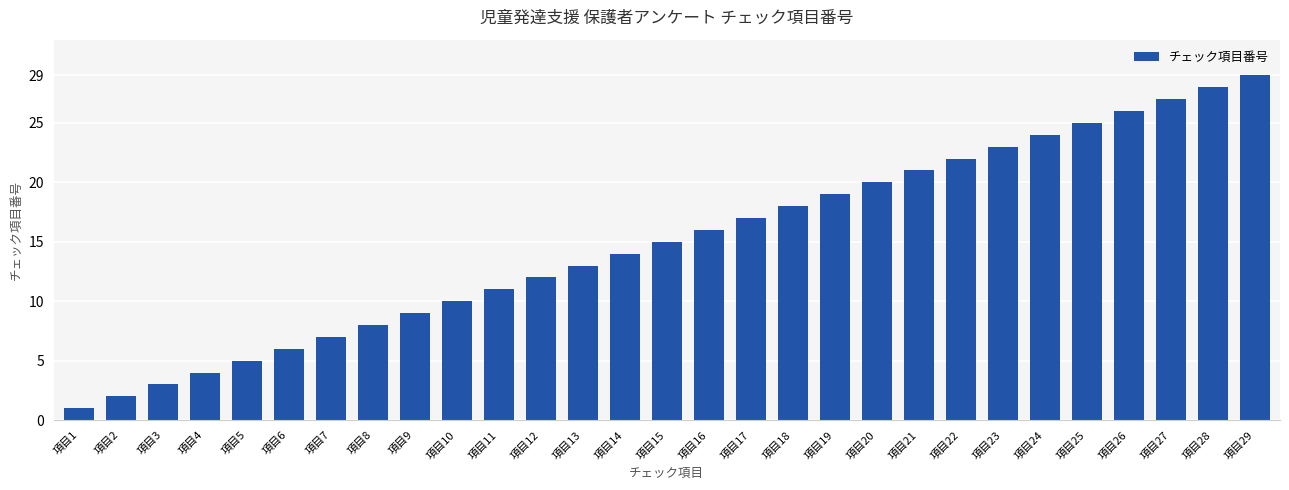

Approximately how many times larger is the value at 項目1 compared to 項目14?

0.1